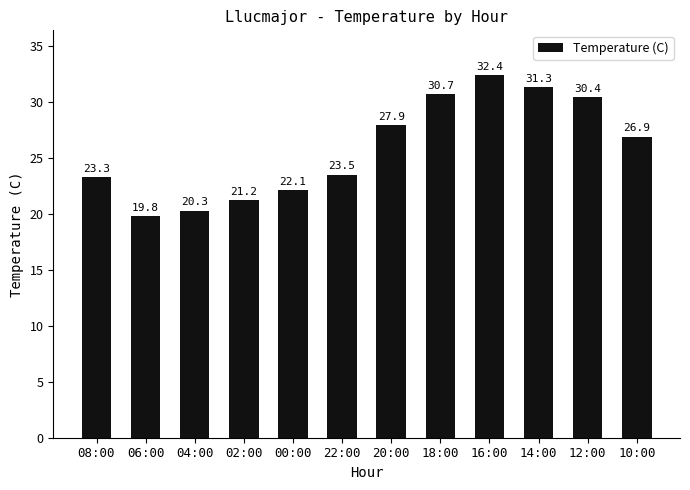

What is the greatest value displayed?

32.4